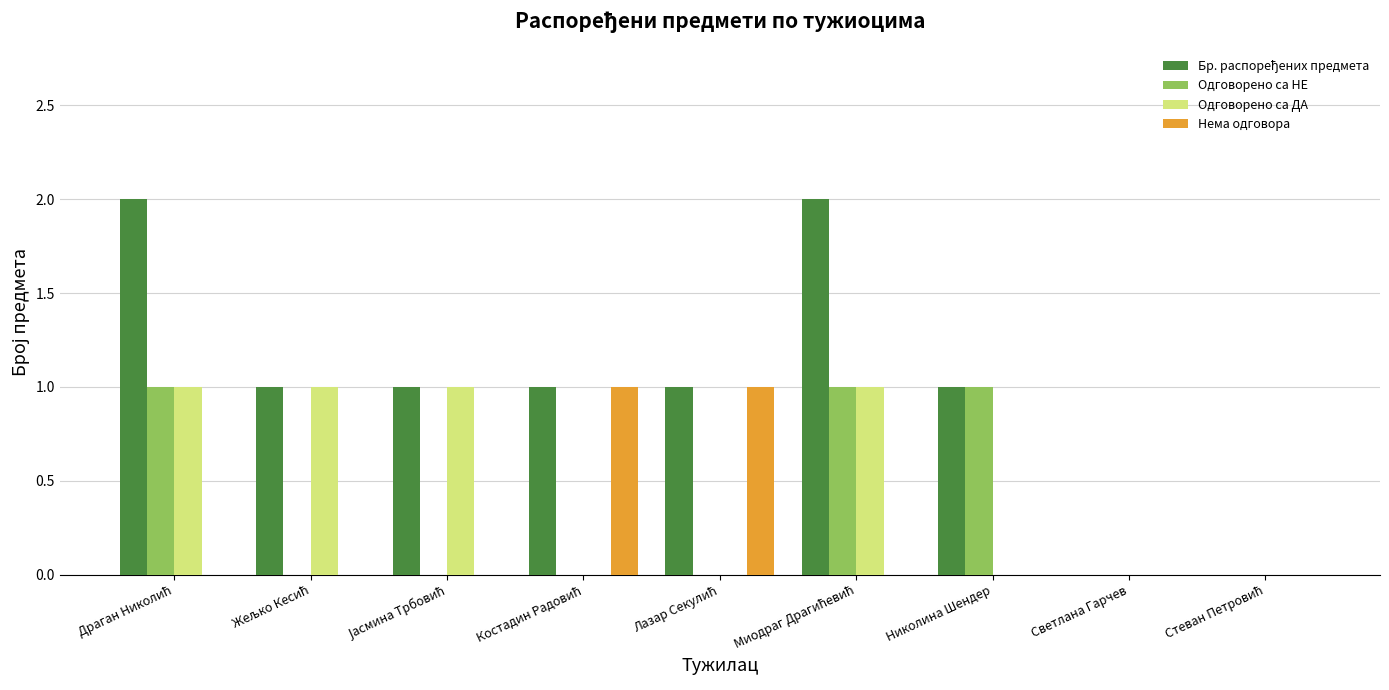

Count the Бр. распоређених предмета values in the range 1 to 2.

7